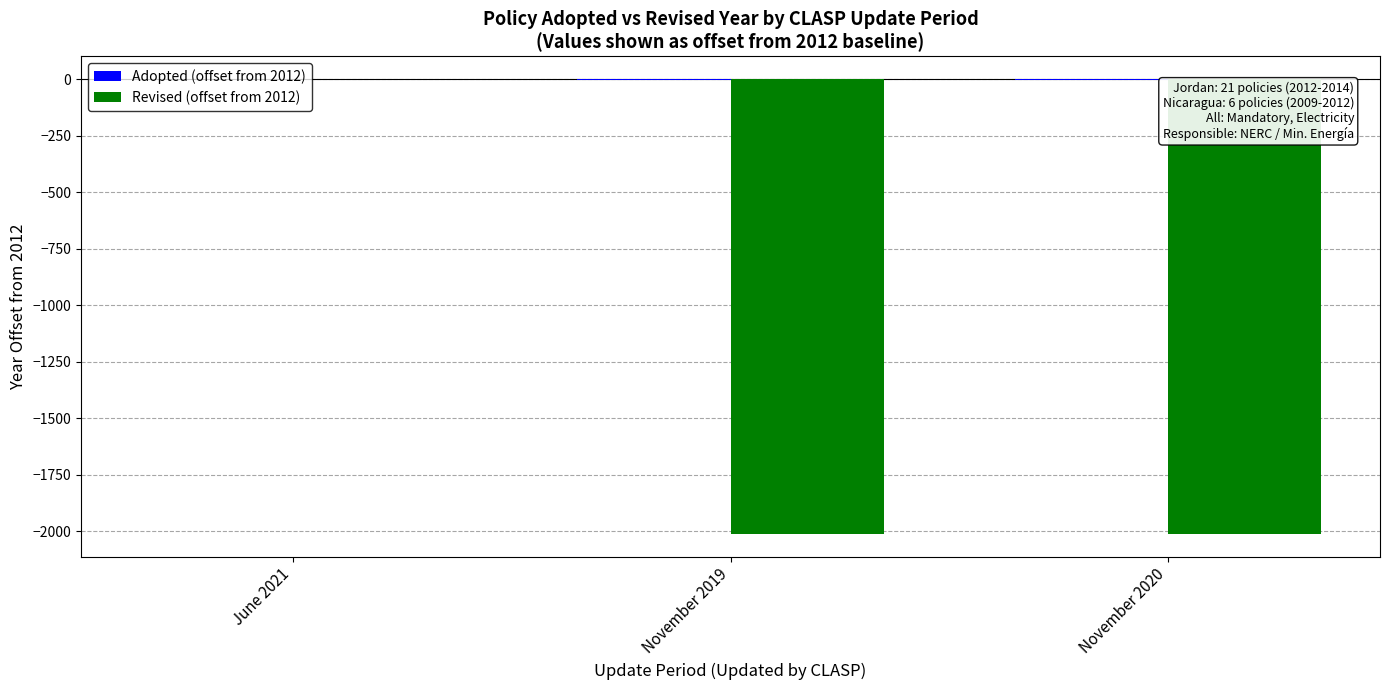

At which category is the sum across all series the highest?

June 2021